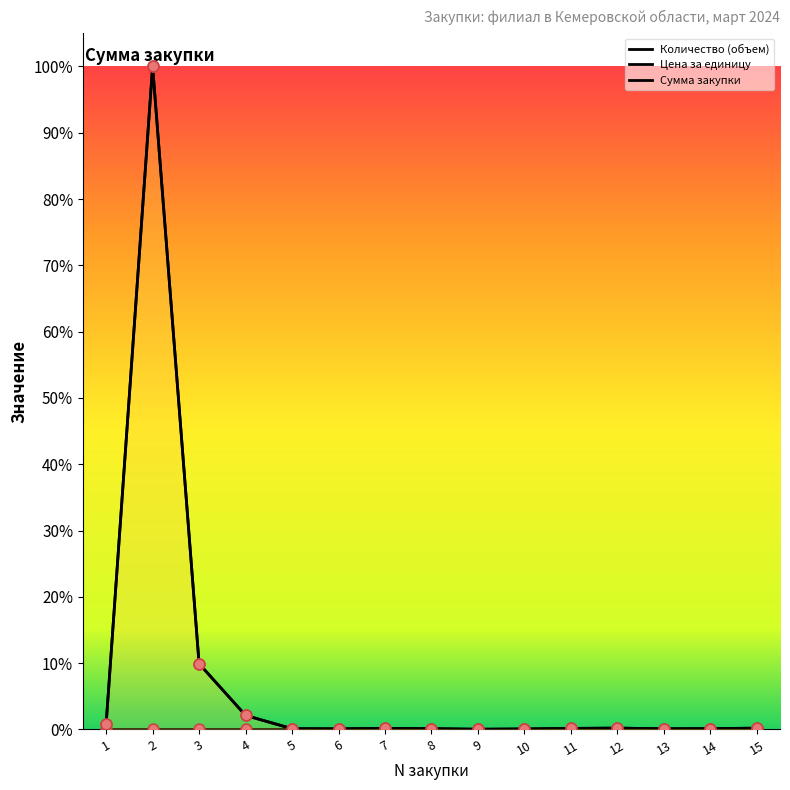

Which series has the largest Y range (max minus min)?

Цена за единицу